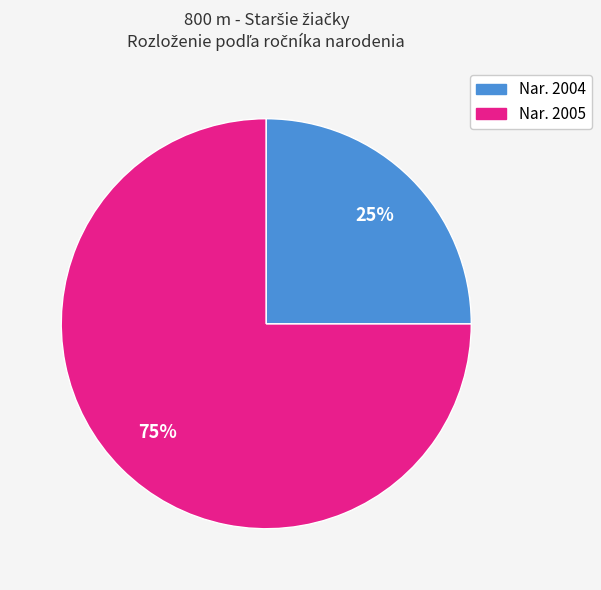

Is there any slice that represents more than half of the pie?

Yes